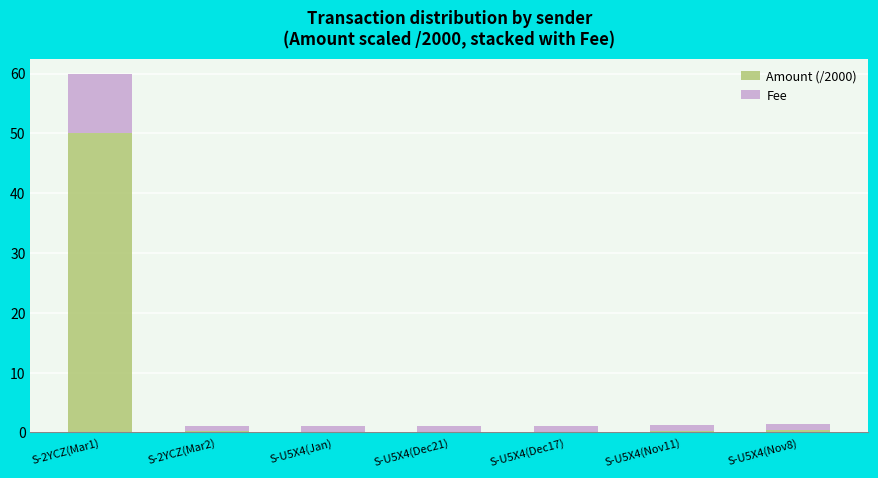

At which category is the sum across all series the highest?

S-2YCZ(Mar1)